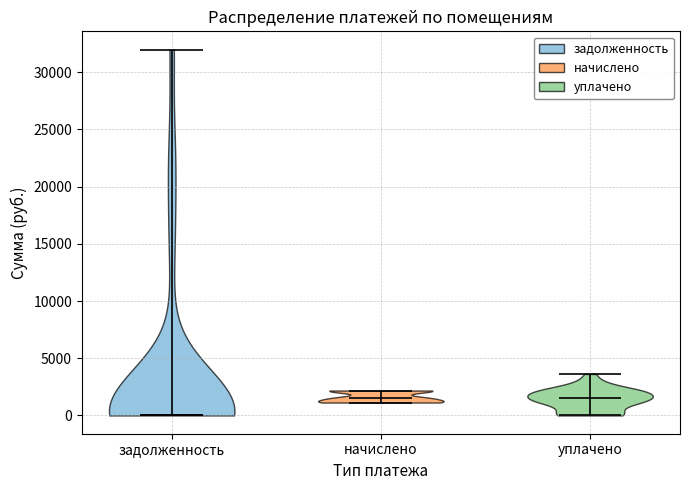

What is the highest point the violin for начислено reaches on the y-axis? The values are not printed on the chart, so give them approximately, as read against the axis.

2000